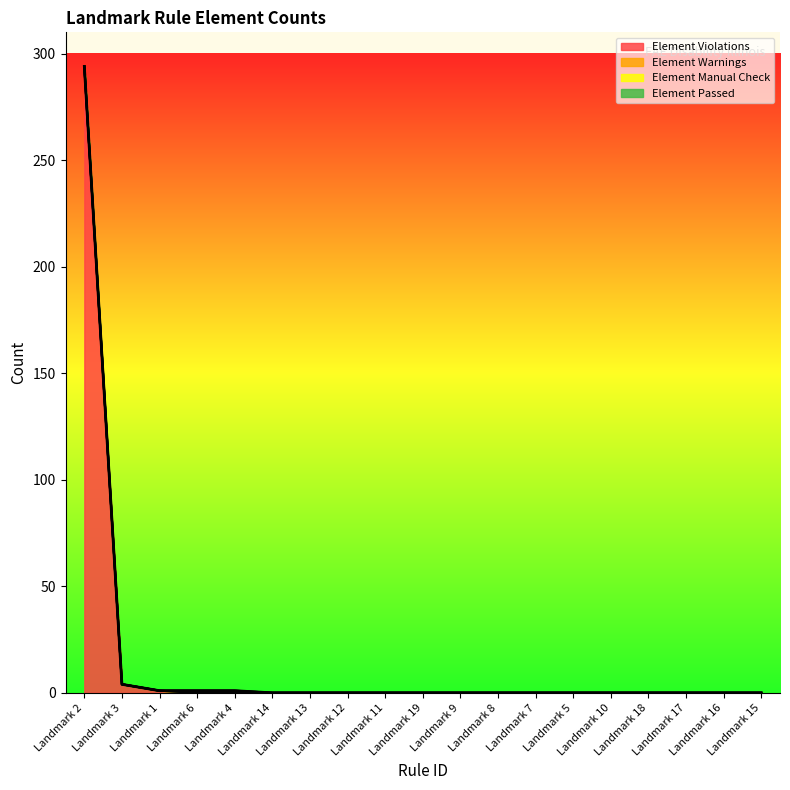

Does the chart display data point markers on the line(s)?

No